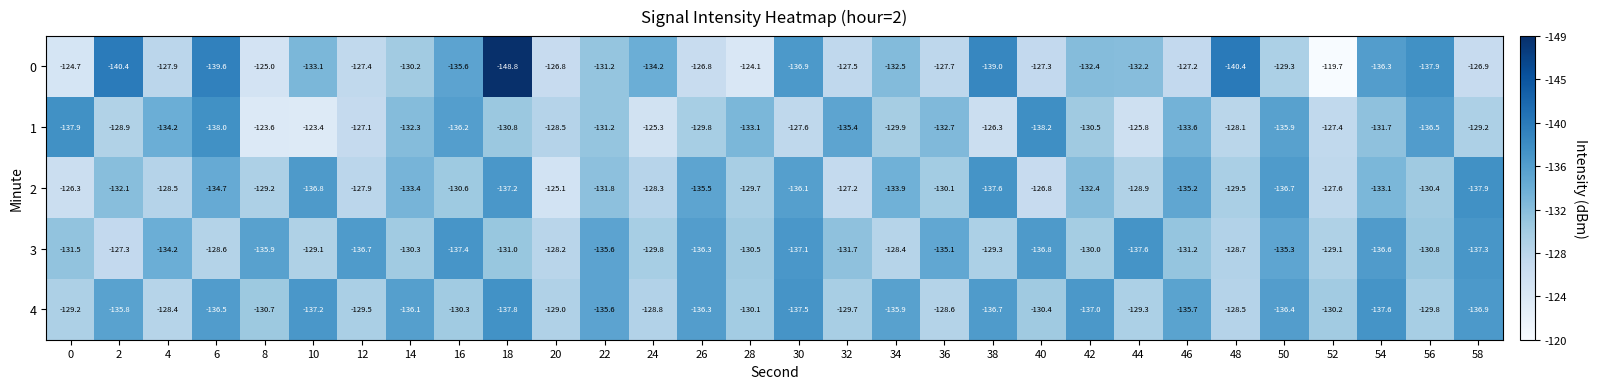

What is the sum of all 3 values?

-3977.4